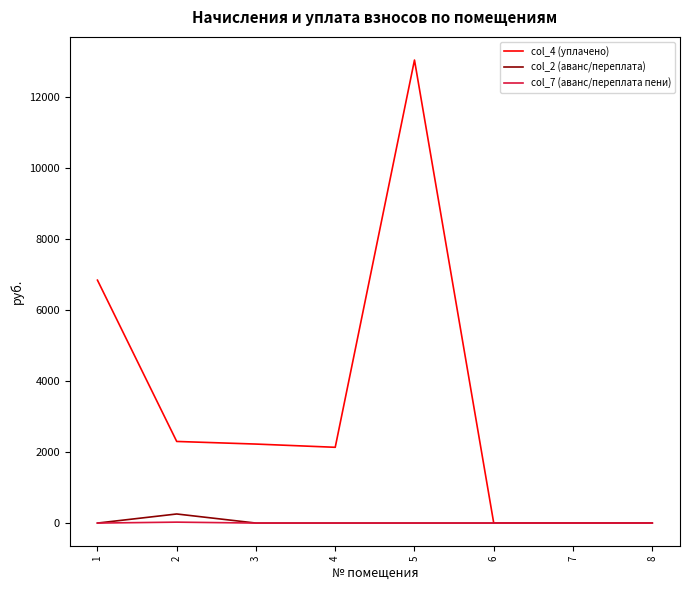

Is the value of col_4 (уплачено) at 4 greater than the value of col_7 (аванс/переплата пени) at 1?

Yes